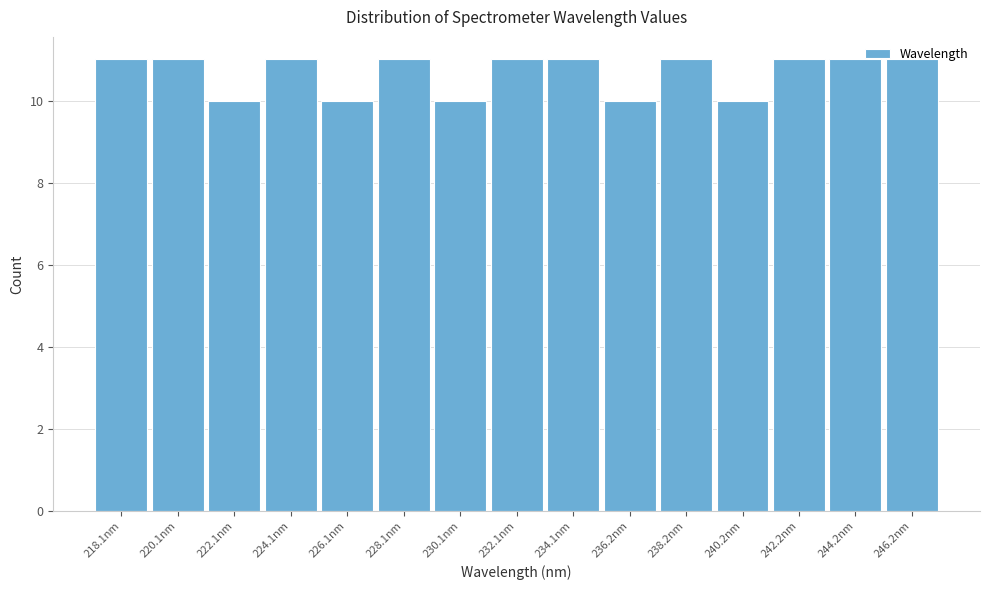

What is the average value?

11